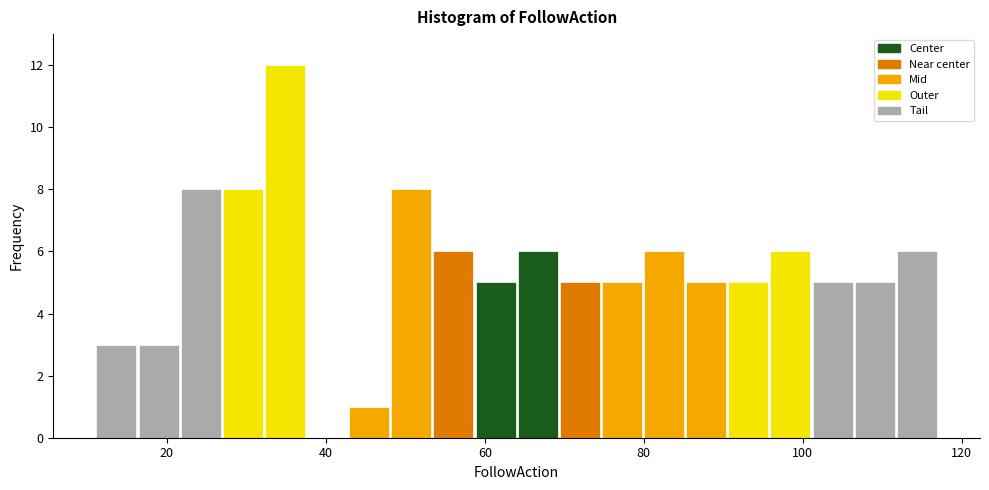

Around what value on the x-axis is the tallest bar? Give the approximate position of its centre, as read against the axis.

34